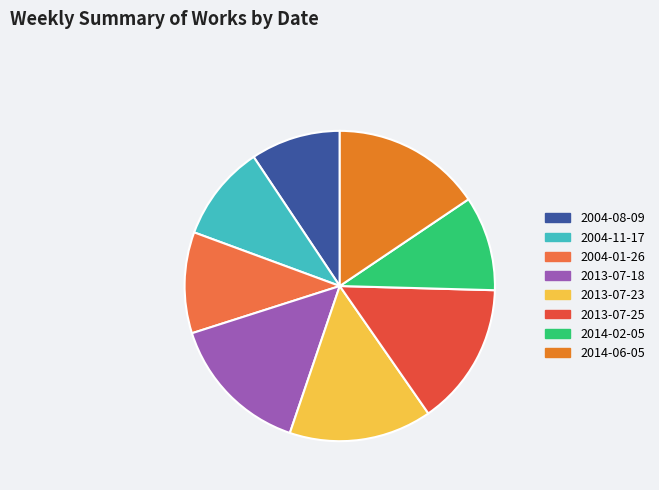

Count the number of slices in the pie.

8